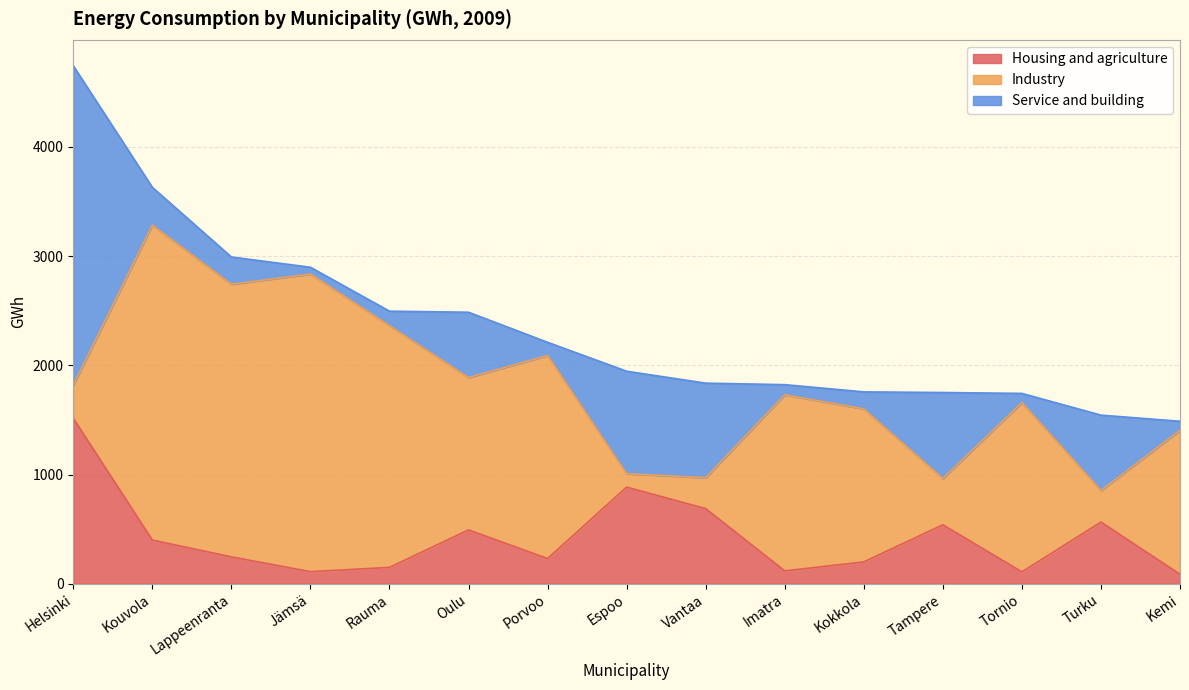

What is the sum of the Service and building values at Tampere and Kemi?

870